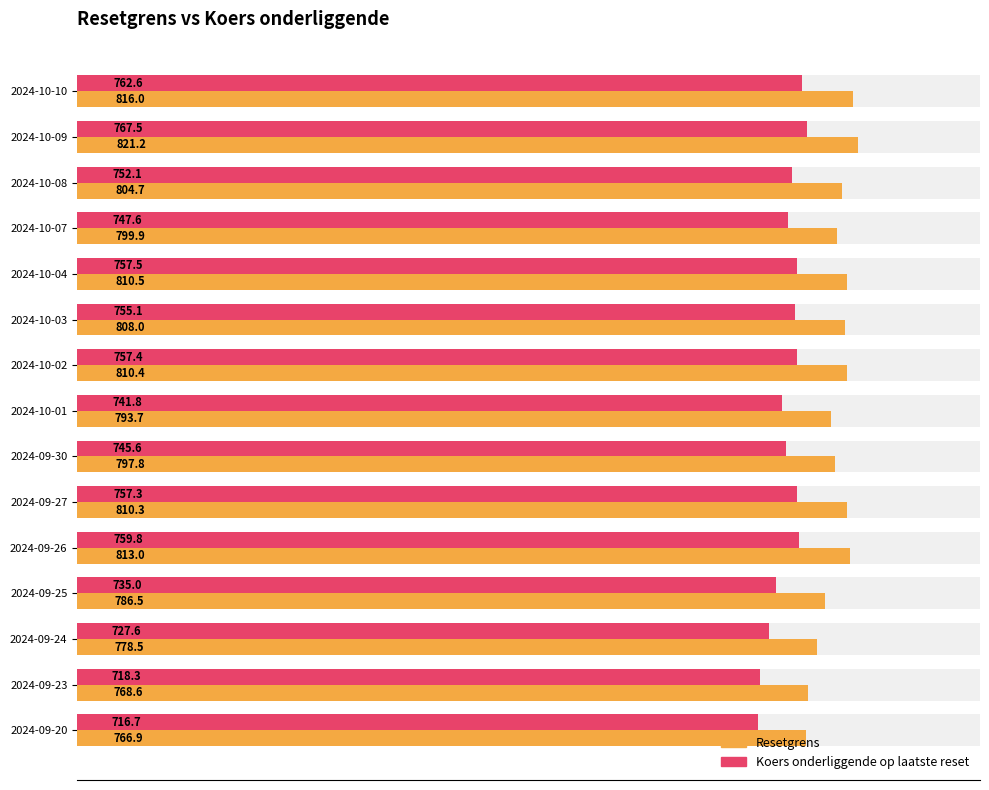

How many distinct data groups are displayed?

2